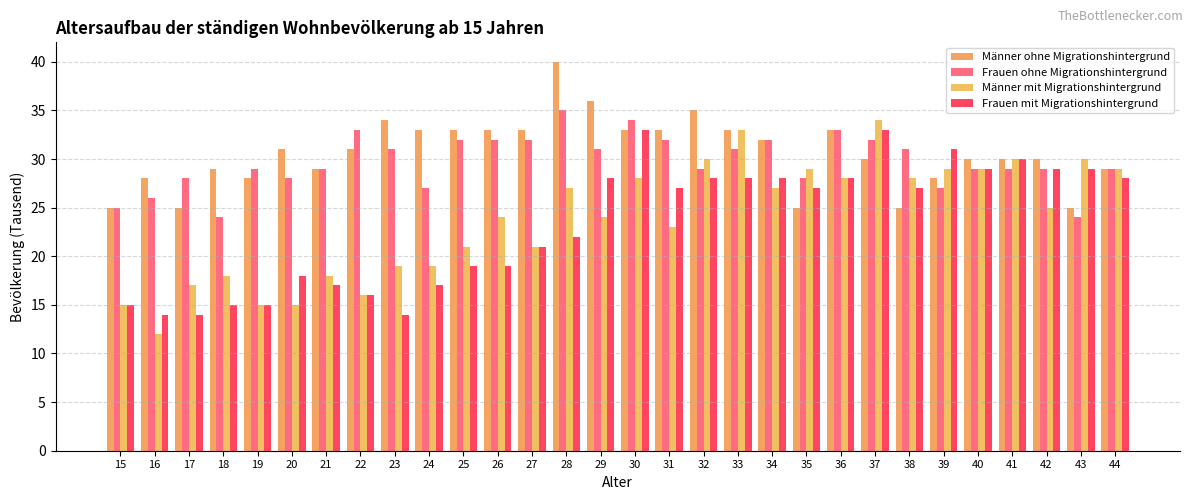

Which series has the largest total across all categories?

Männer ohne Migrationshintergrund